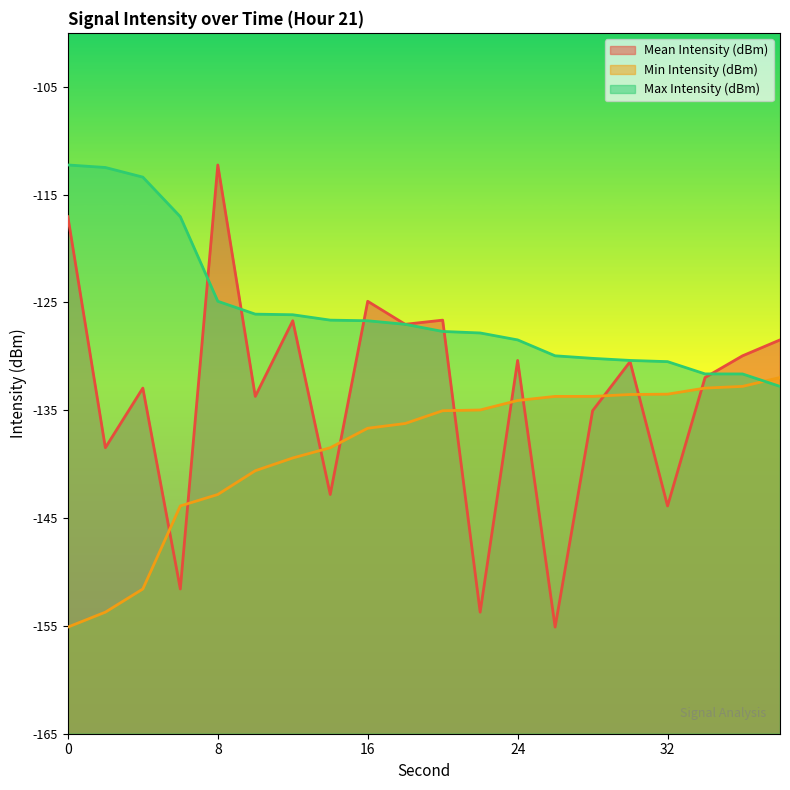

What is the value of the Mean Intensity (dBm) point at the 2nd from the left?

-138.5